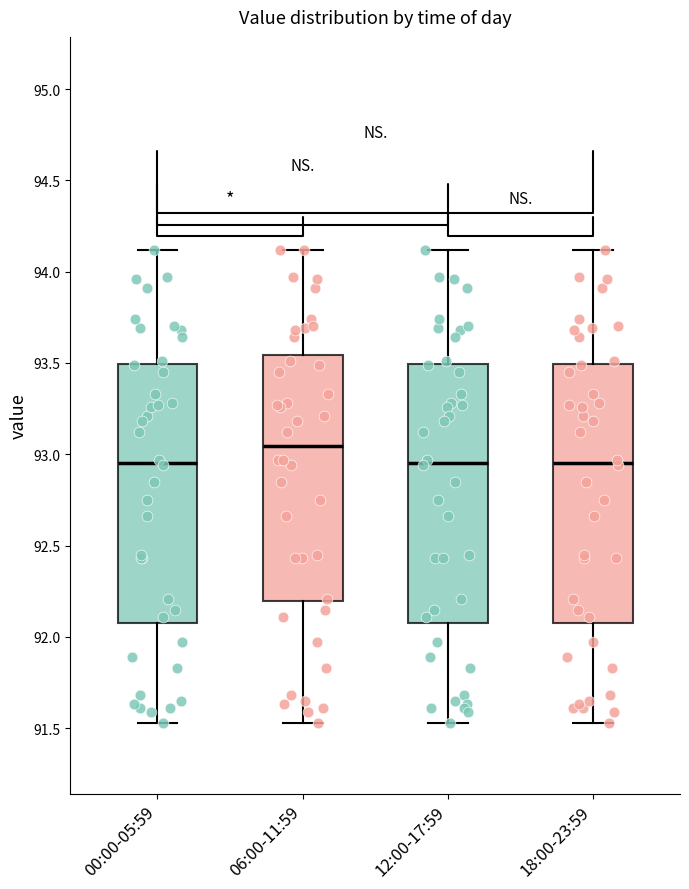

Reading left to right, transcribe this box plot: for each box, give where its median line is, the range the box spans, and where its two whiskers end, as read against the y-axis. The values are not printed on the chart, so give them approximately, as read against the axis.

00:00-05:59: median 92.95, box 92.10 to 93.50, whiskers 91.55 to 94.10
06:00-11:59: median 93.05, box 92.20 to 93.55, whiskers 91.55 to 94.10
12:00-17:59: median 92.95, box 92.10 to 93.50, whiskers 91.55 to 94.10
18:00-23:59: median 92.95, box 92.10 to 93.50, whiskers 91.55 to 94.10